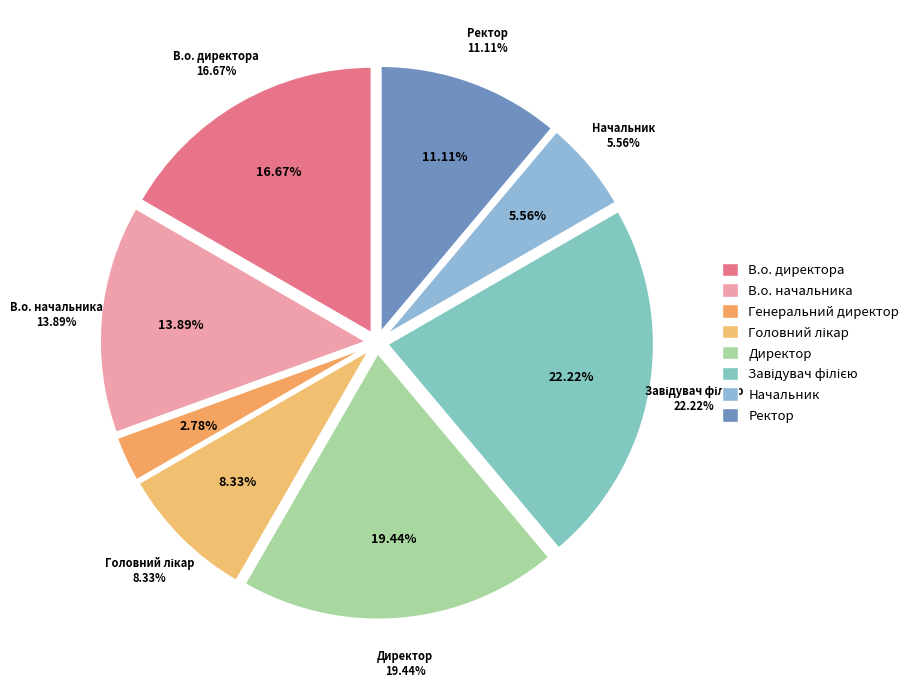

Does В.о. начальника account for over 50% of the chart?

No